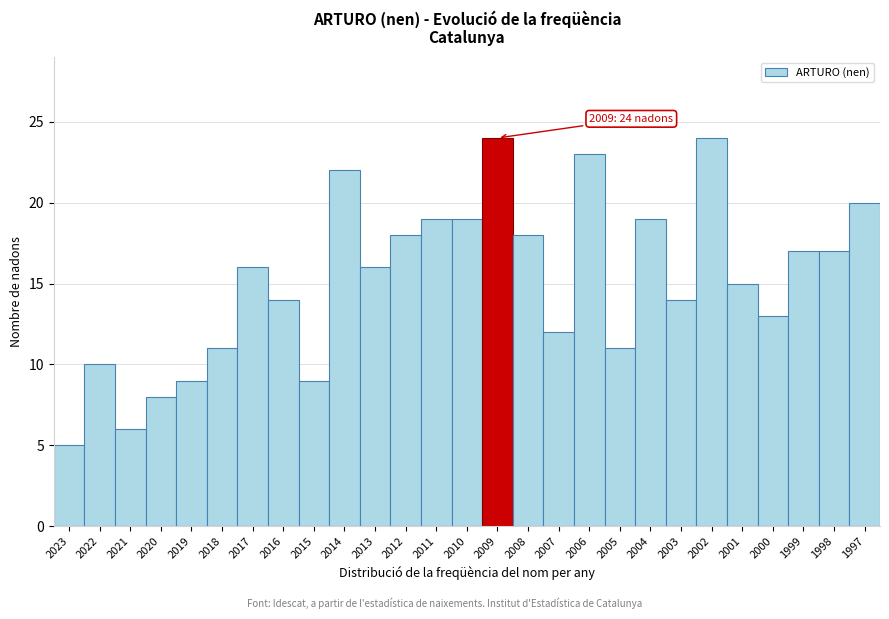

Reading right to left, transcribe all the data shown in this chart.

20	17	17	13	15	24	14	19	11	23	12	18	24	19	19	18	16	22	9	14	16	11	9	8	6	10	5